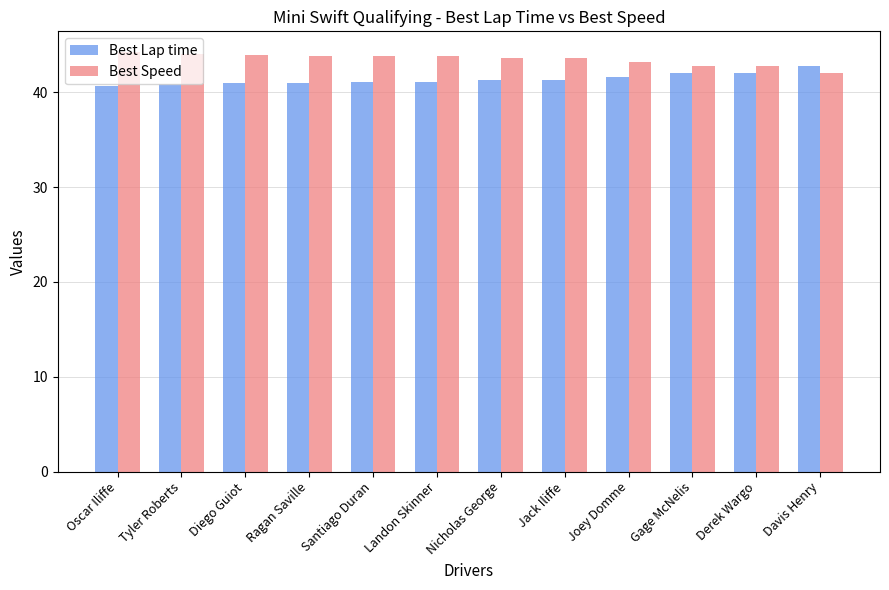

What is the sum of the Best Lap time values at Tyler Roberts and Ragan Saville?

81.9